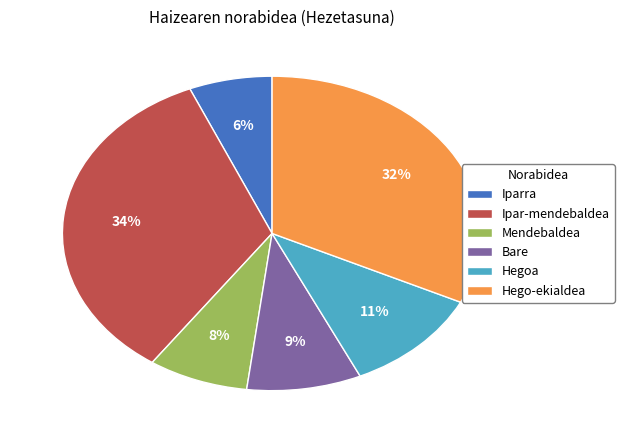

Is Hego-ekialdea the majority of the pie?

No